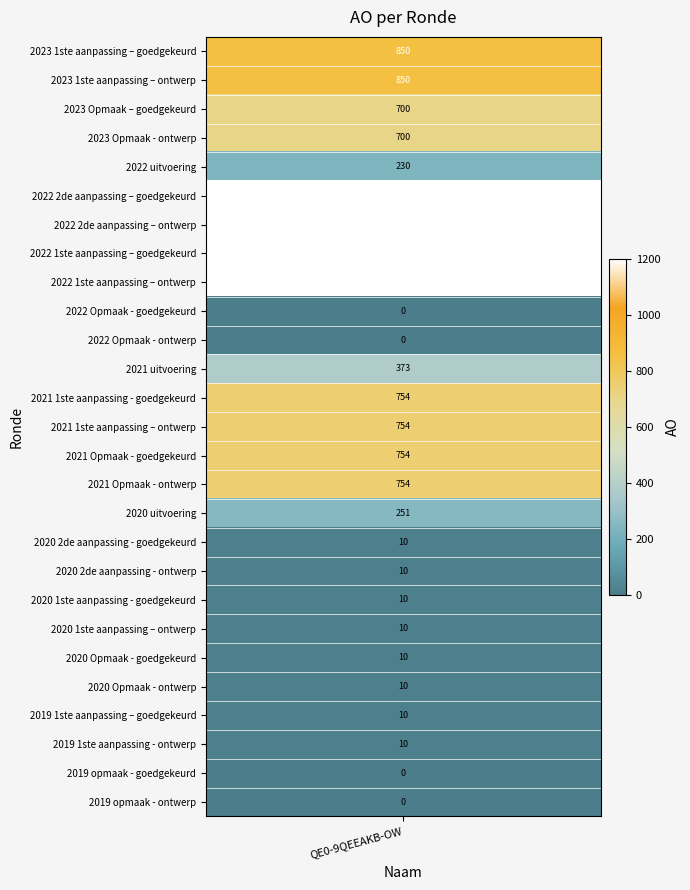

Between 2020 2de aanpassing - goedgekeurd and 2020 Opmaak - goedgekeurd, which is larger?

2020 2de aanpassing - goedgekeurd